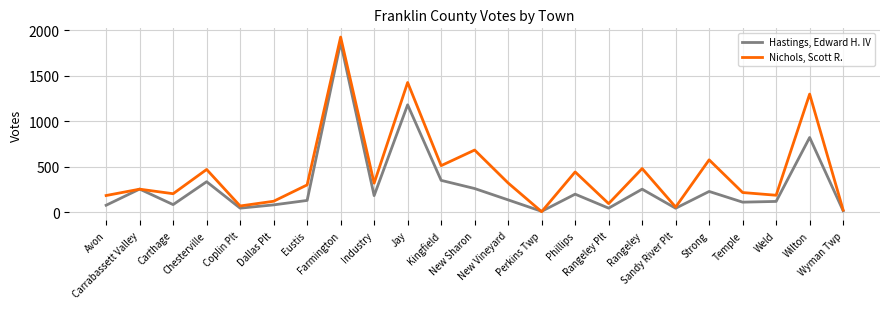

At which label is Nichols, Scott R. closest to 965?

New Sharon